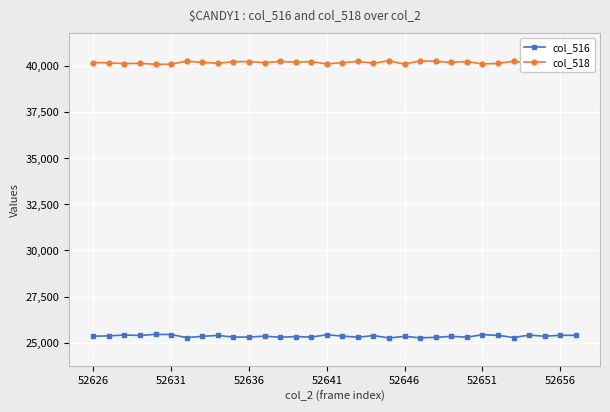

At how many categories does at least one series exceed 38612?

32